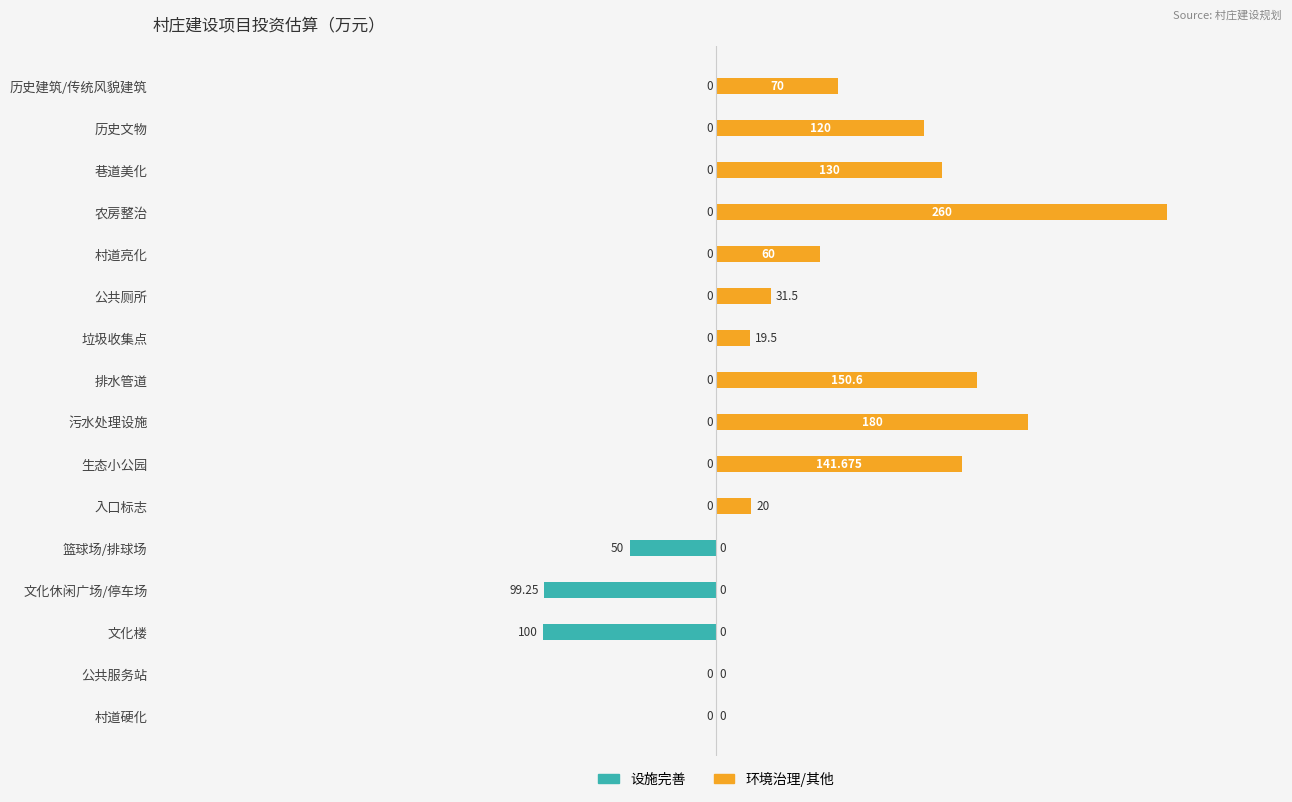

Which series has the widest spread of values?

环境治理/其他